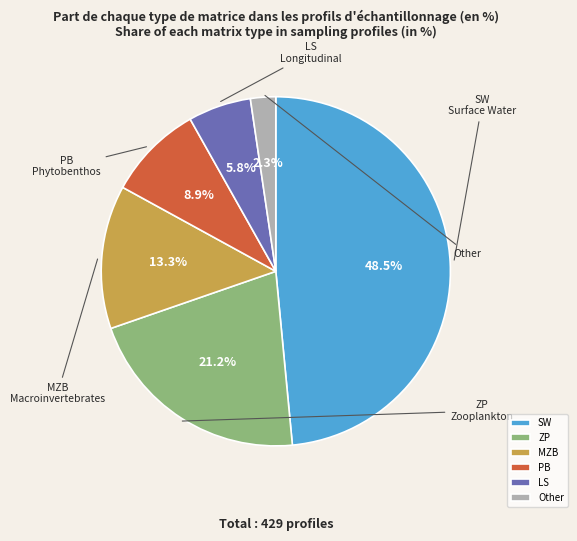

True or false: PB accounts for 1% of the total.

False